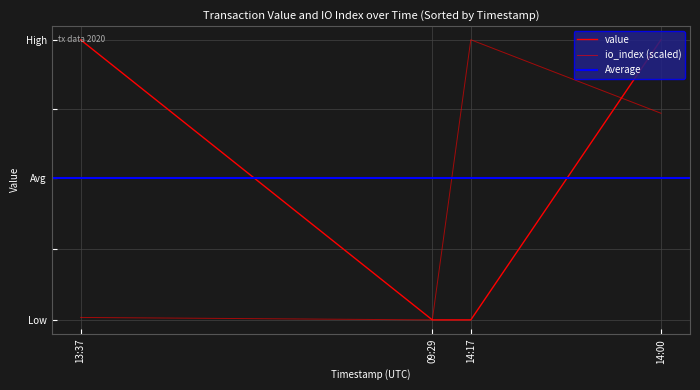

What is the difference between the maximum and second lowest values?

0.6